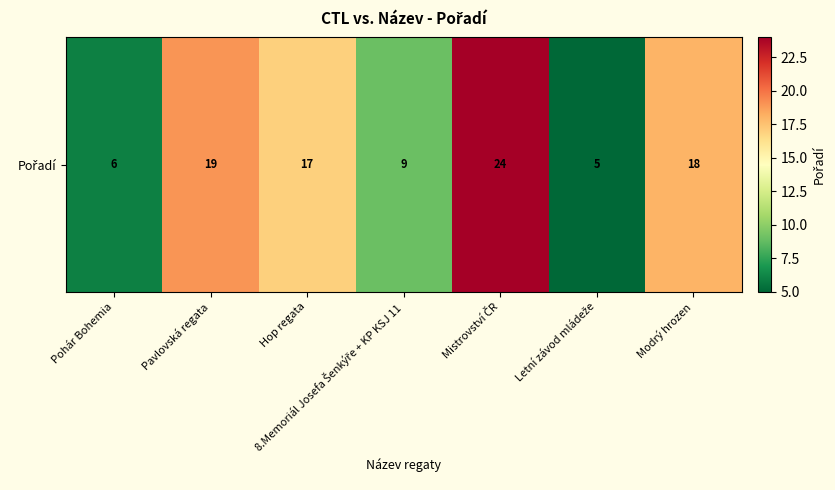

Reading left to right, extract all data points from this chart.

6	19	17	9	24	5	18